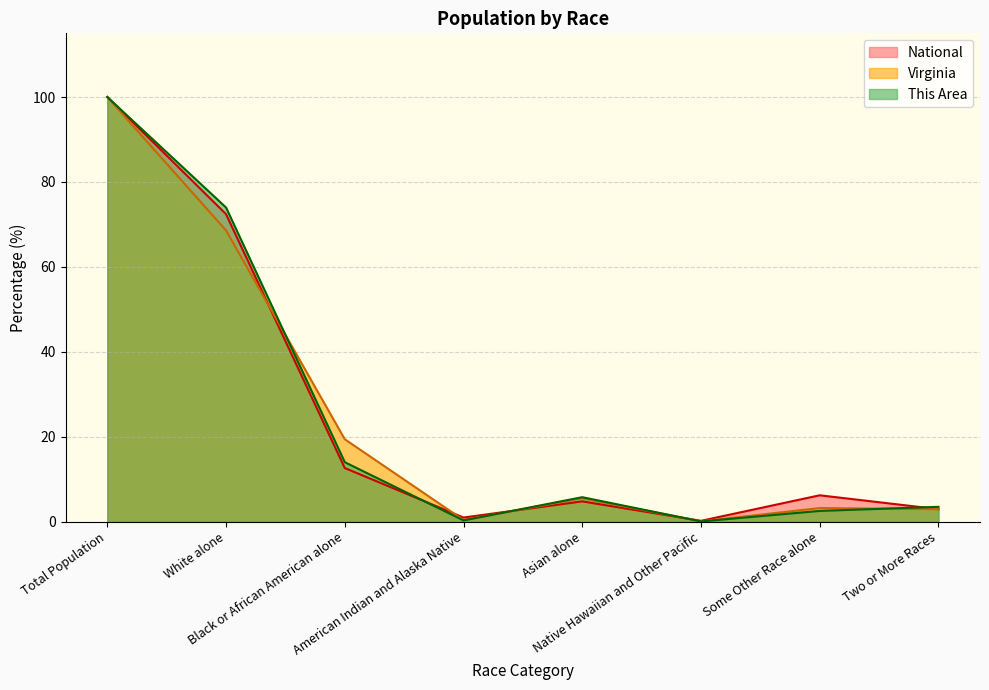

Does the chart have visible grid lines?

Yes